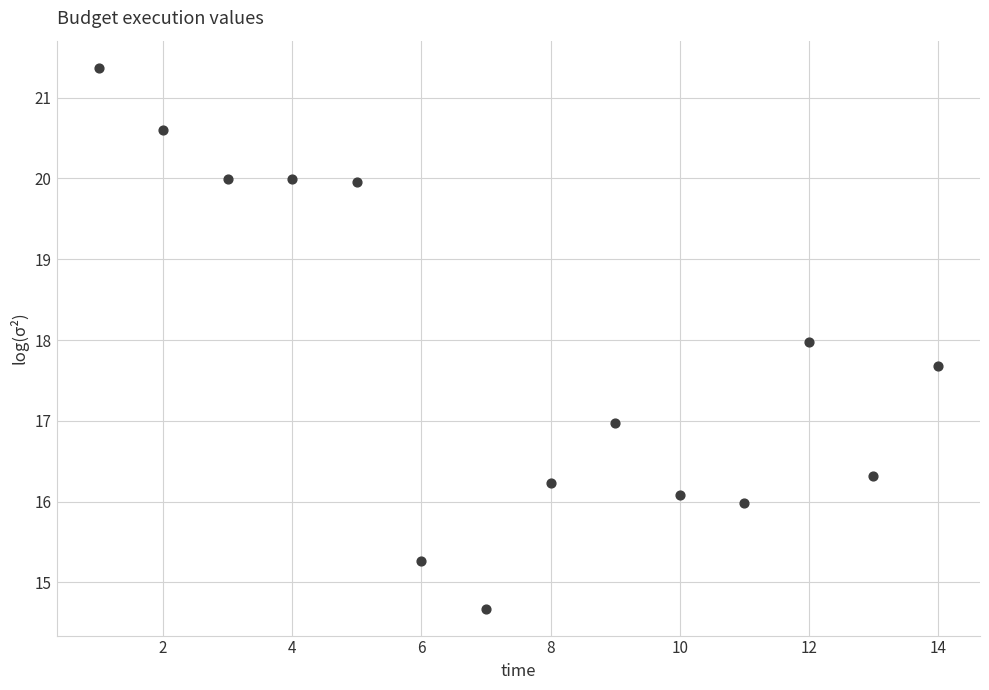

What is the range of Y values (max minus min)?

6.7